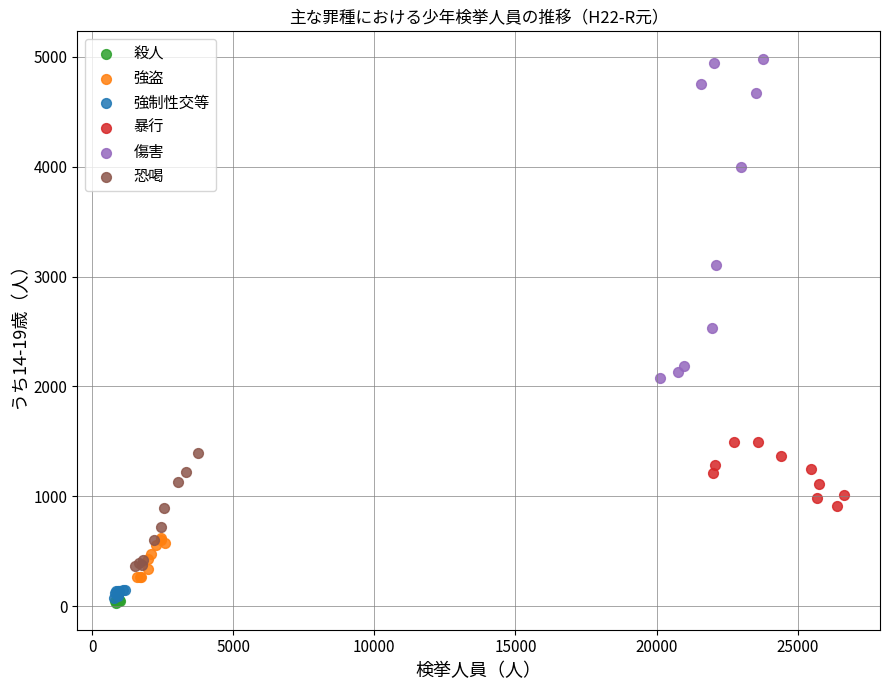

What are all the series names shown in the legend?

殺人, 強盗, 強制性交等, 暴行, 傷害, 恐喝